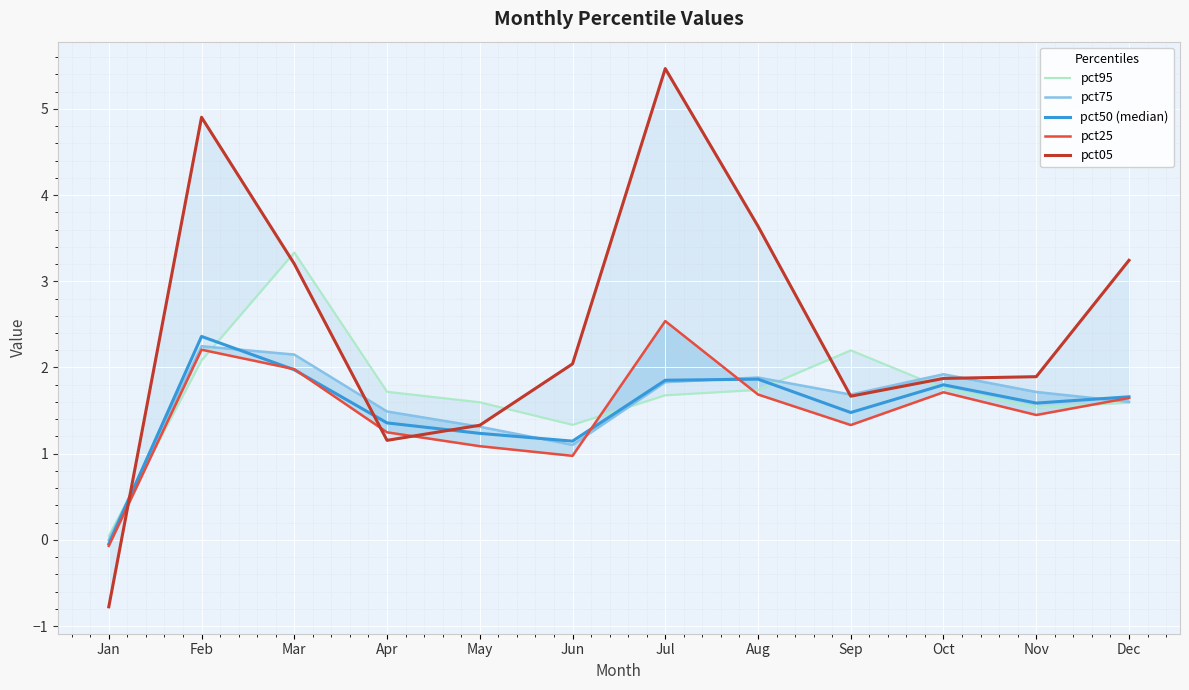

In pct50 (median), how many points are lower than both neighbors (excluding endpoints)?

3